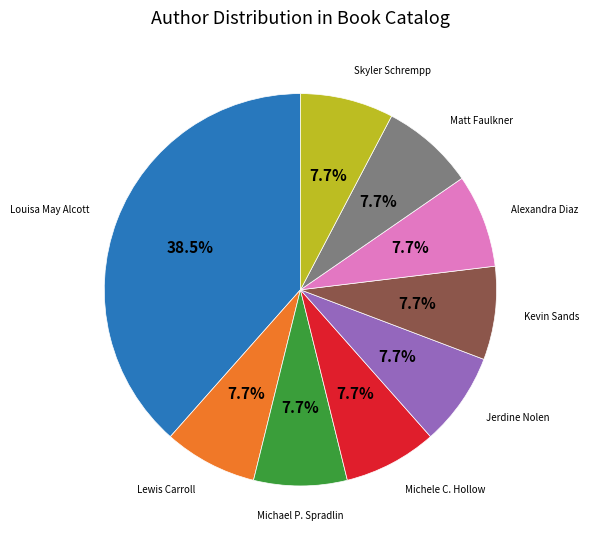

Is there any slice that represents more than half of the pie?

No